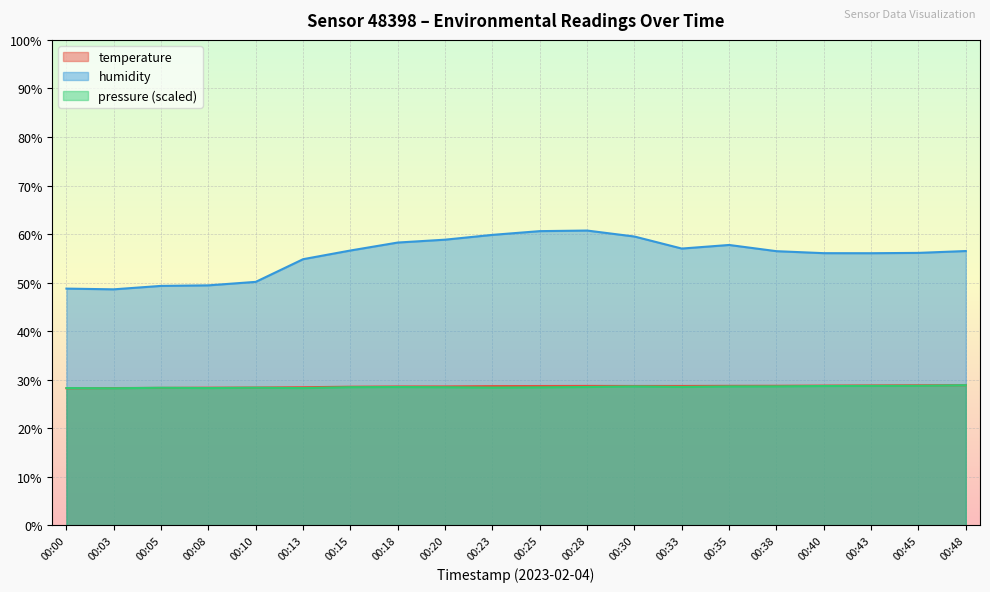

At which label does temperature reach its peak?

00:48